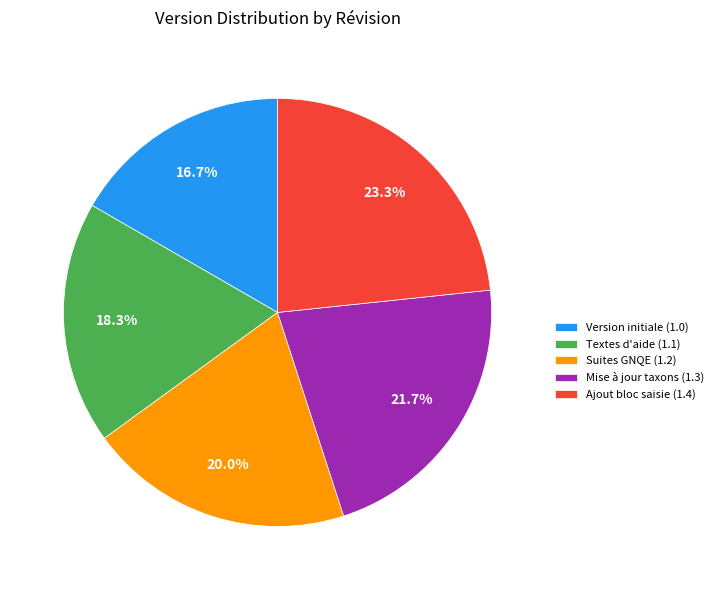

Count the number of slices in the pie.

5